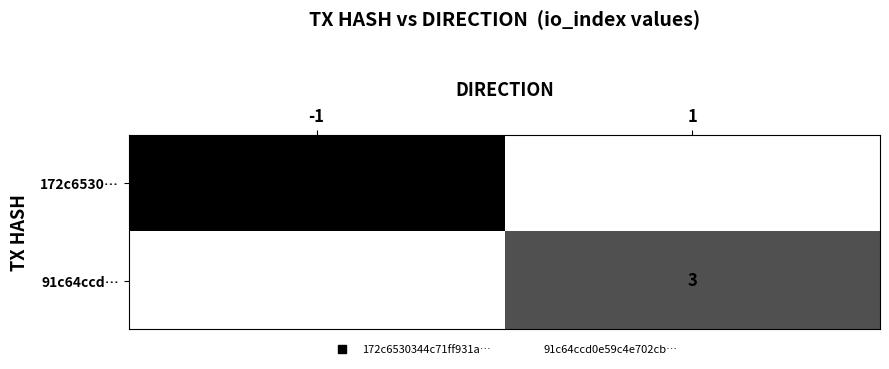

What is the sum of the 91c64ccd… values at 1 and -1?

3